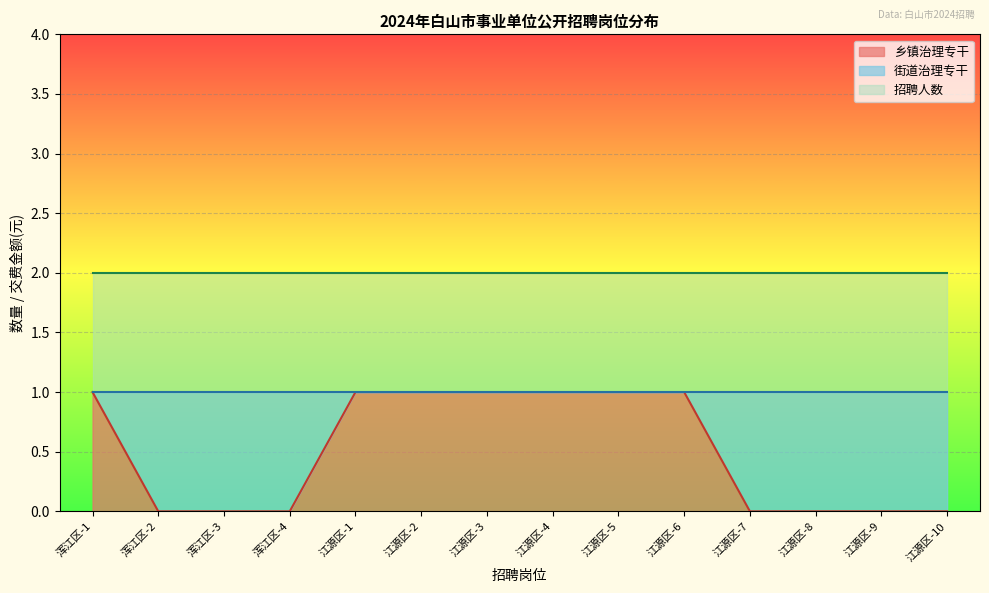

The value of 街道治理专干 at 江源区-1 is 0. True or false?

True